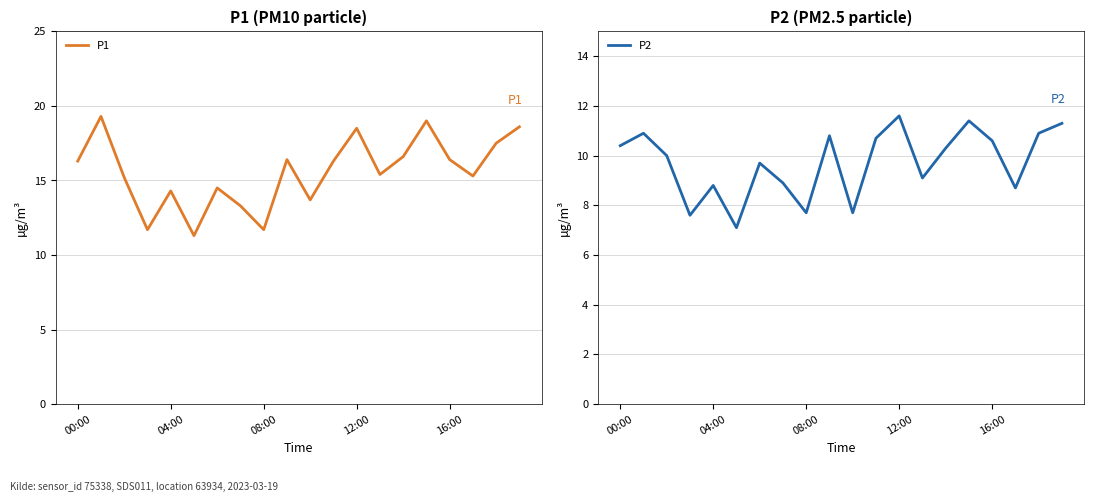

List the series in order of their overall mean, lowest first.

P2, P1